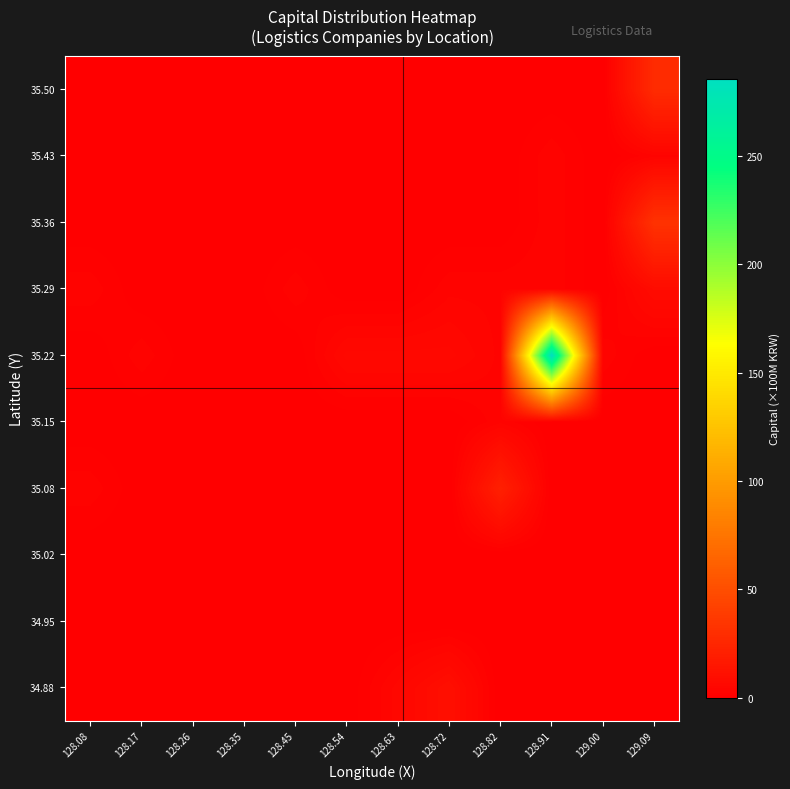

Reading left to right, transcribe all the data shown in this chart.

34.88: 128.08=0.0	128.17=0.0	128.26=0.0	128.35=0.0	128.45=0.0	128.54=0.0	128.63=5.0	128.72=10.0	128.82=0.0	128.91=0.0	129.00=0.0	129.09=0.0
34.95: 128.08=0.0	128.17=0.0	128.26=0.0	128.35=0.0	128.45=0.0	128.54=0.0	128.63=0.0	128.72=0.0	128.82=0.0	128.91=0.0	129.00=0.0	129.09=0.0
35.02: 128.08=0.0	128.17=0.0	128.26=0.0	128.35=0.0	128.45=0.0	128.54=0.0	128.63=0.0	128.72=0.0	128.82=0.0	128.91=0.0	129.00=0.0	129.09=0.0
35.08: 128.08=3.0	128.17=0.0	128.26=0.0	128.35=0.0	128.45=0.0	128.54=0.0	128.63=0.0	128.72=0.0	128.82=21.0	128.91=0.0	129.00=0.0	129.09=0.0
35.15: 128.08=0.0	128.17=0.0	128.26=0.0	128.35=0.0	128.45=0.0	128.54=0.0	128.63=0.0	128.72=0.0	128.82=3.0	128.91=0.0	129.00=0.0	129.09=0.0
35.22: 128.08=0.0	128.17=3.0	128.26=0.0	128.35=0.0	128.45=0.0	128.54=6.0	128.63=6.0	128.72=6.0	128.82=3.0	128.91=285.7	129.00=3.0	129.09=0.0
35.29: 128.08=3.0	128.17=0.0	128.26=0.0	128.35=0.0	128.45=3.0	128.54=0.0	128.63=0.0	128.72=3.0	128.82=3.0	128.91=3.0	129.00=0.0	129.09=8.0
35.36: 128.08=0.0	128.17=0.0	128.26=0.0	128.35=0.0	128.45=0.0	128.54=0.0	128.63=0.0	128.72=0.0	128.82=0.0	128.91=3.0	129.00=0.0	129.09=32.4
35.43: 128.08=0.0	128.17=0.0	128.26=0.0	128.35=0.0	128.45=0.0	128.54=0.0	128.63=0.0	128.72=0.0	128.82=0.0	128.91=3.0	129.00=0.0	129.09=3.0
35.50: 128.08=0.0	128.17=0.0	128.26=0.0	128.35=0.0	128.45=0.0	128.54=0.0	128.63=0.0	128.72=0.0	128.82=0.0	128.91=0.0	129.00=0.0	129.09=28.0